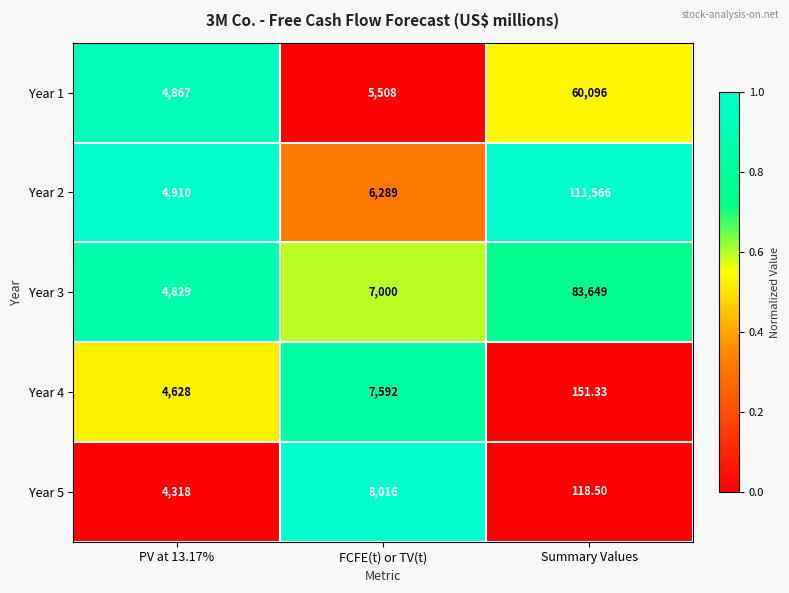

At which label is Year 3 closest to 44239?

FCFE(t) or TV(t)